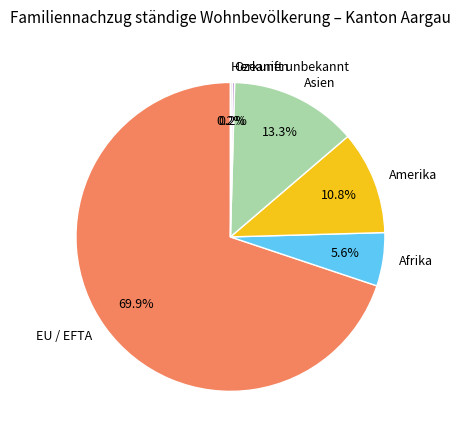

Which has a higher value, Asien or EU / EFTA?

EU / EFTA